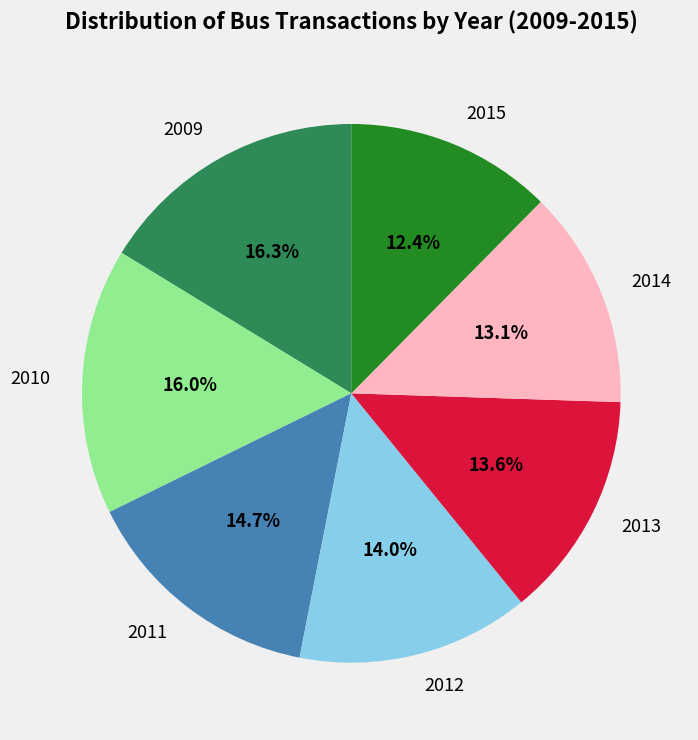

Count the number of slices in the pie.

7